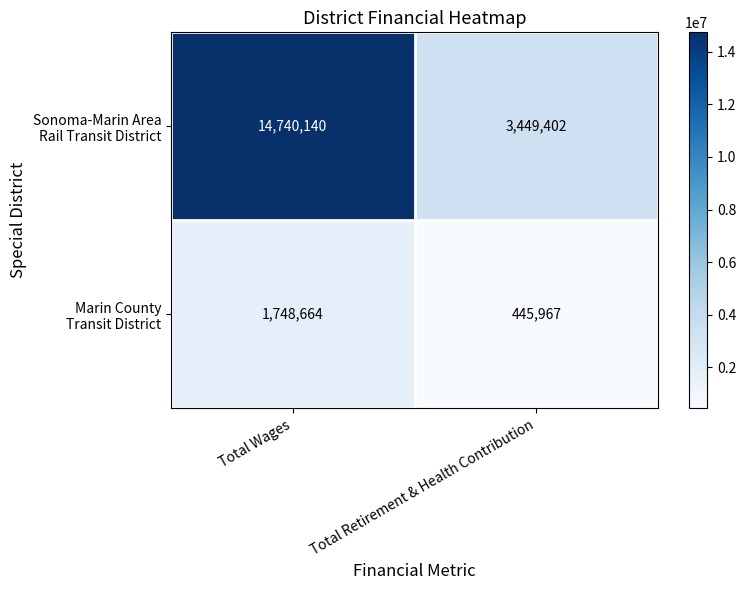

At which category is the sum across all series the highest?

Total Wages